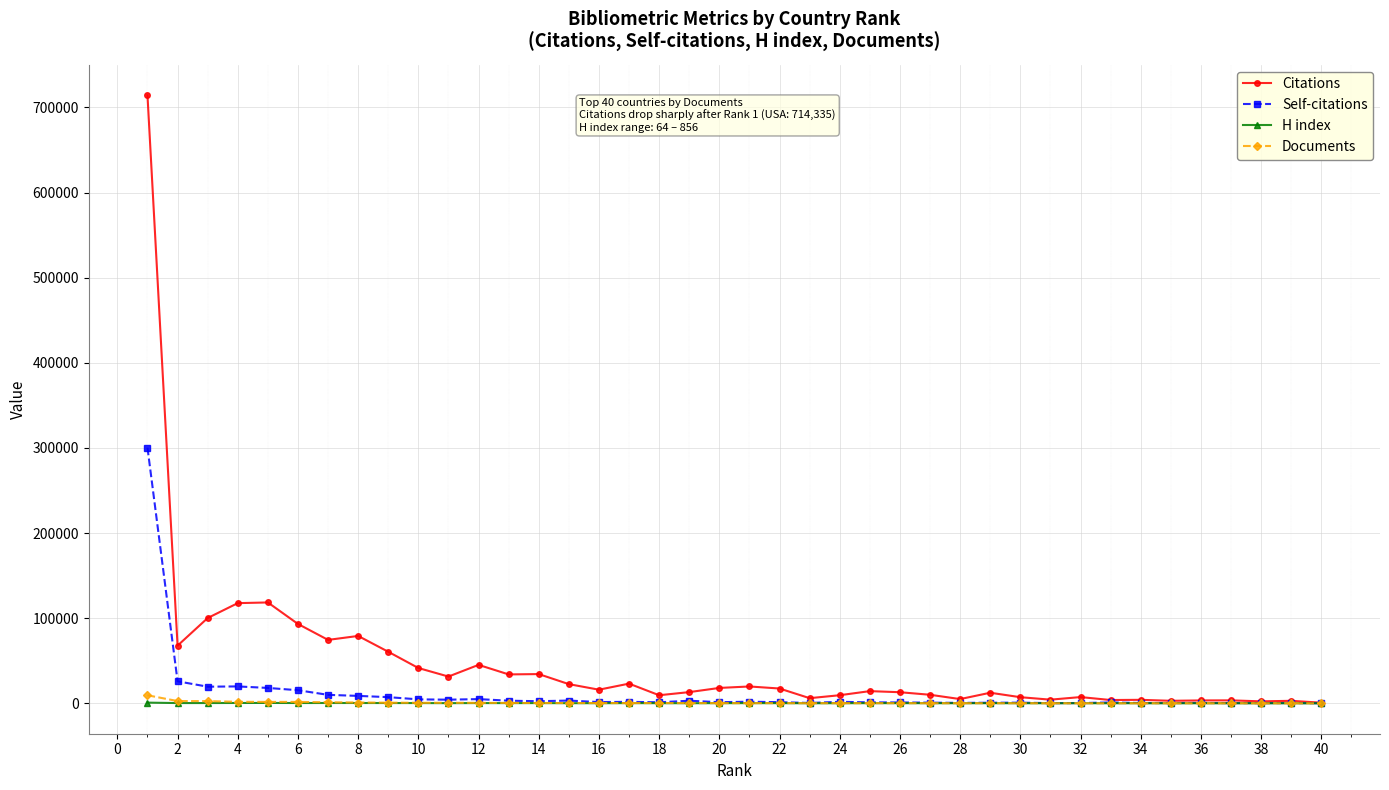

What is the greatest value displayed?

714335